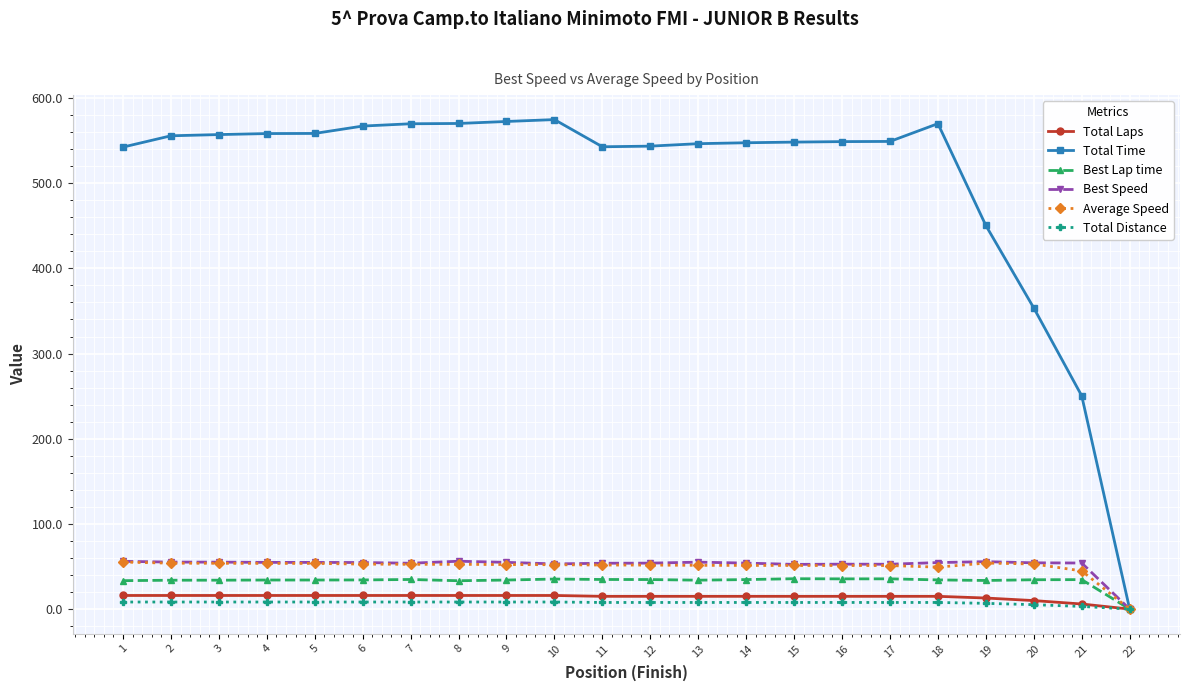

What is the average value of the Total Distance series?

7.3